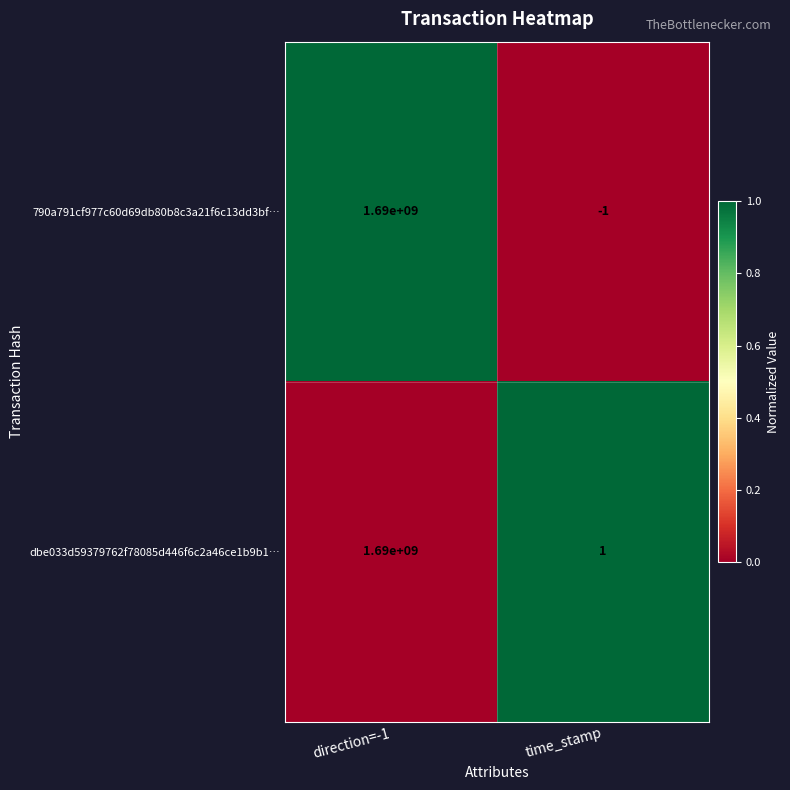

At which category is the sum across all series the highest?

direction=-1